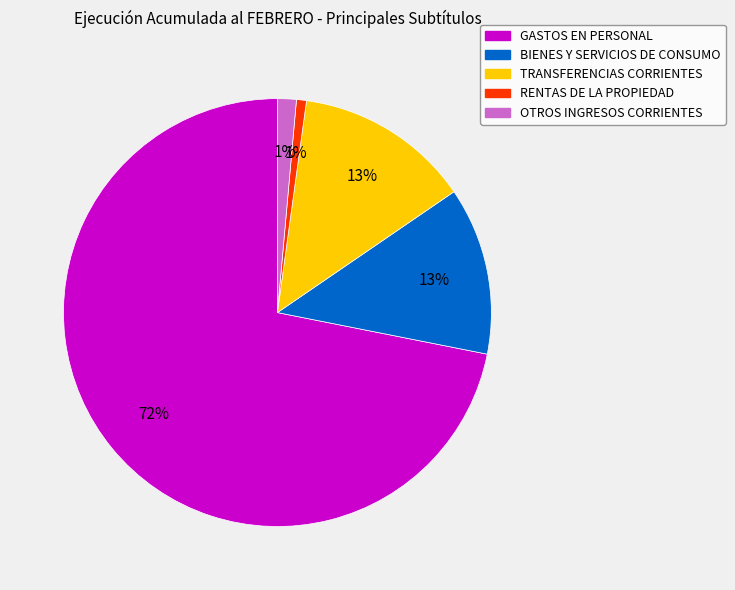

The RENTAS DE LA PROPIEDAD slice represents 11% of the pie. True or false?

False